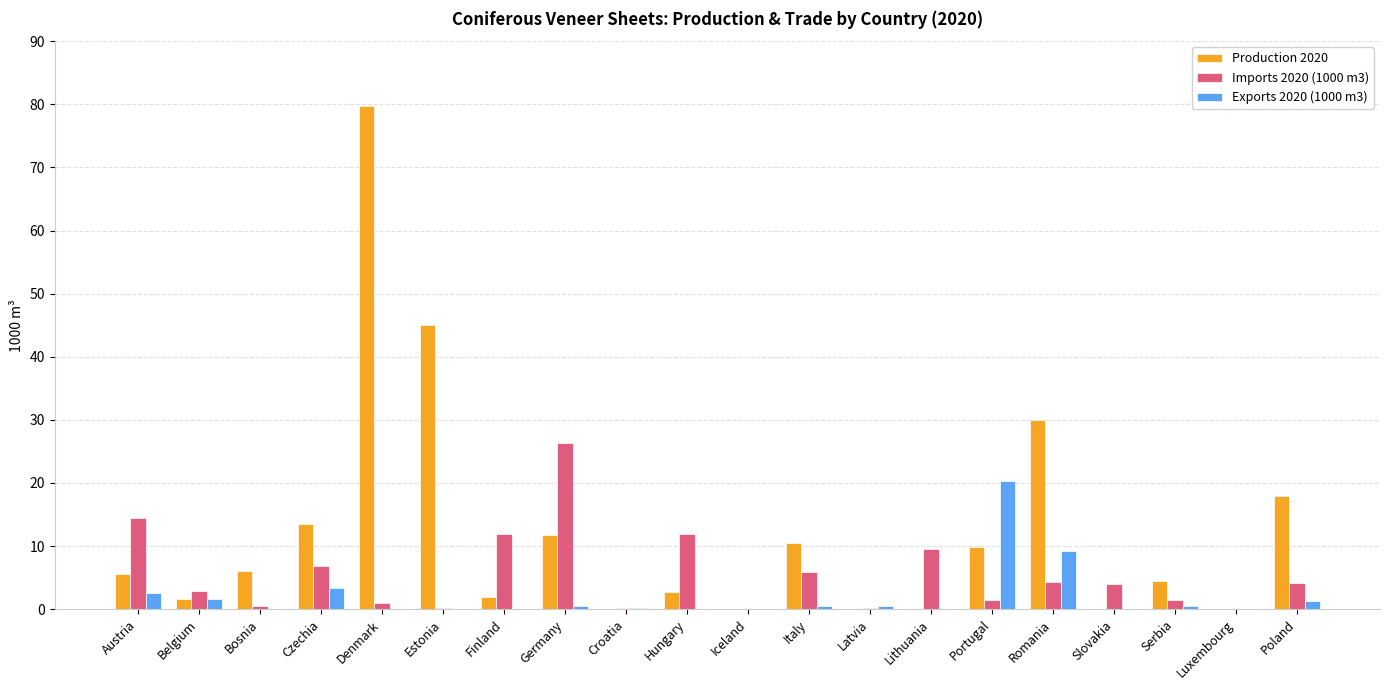

How many groups of bars are there?

20